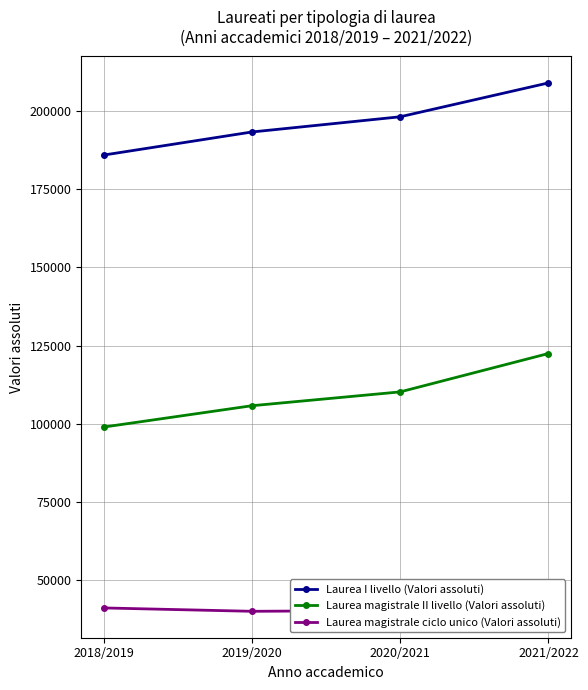

What is the lowest value of the Laurea magistrale II livello (Valori assoluti) series?

98927